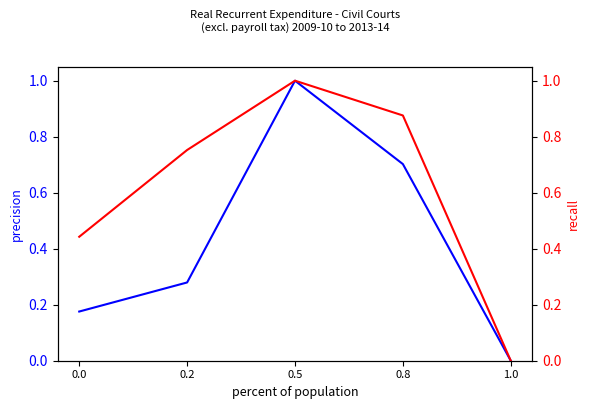

Reading left to right, what are all the values shown in this chart?

Supreme/Federal Court Total: 0.2	0.3	1.0	0.7	0.0
All Civil Courts Total: 0.4	0.8	1.0	0.9	0.0